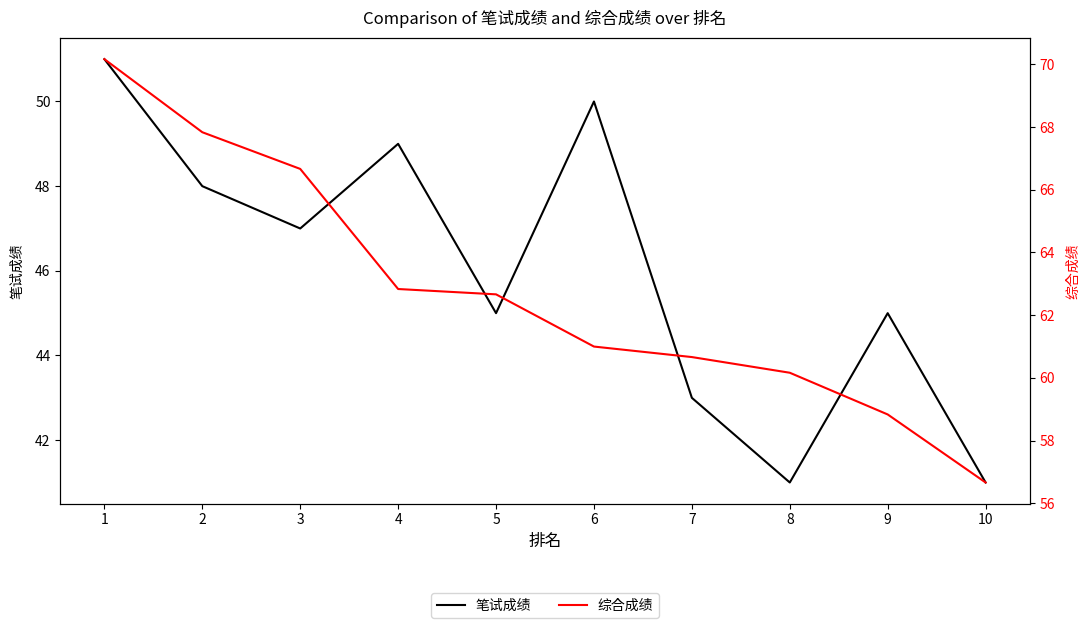

What is the total value across all series at 7?

103.7